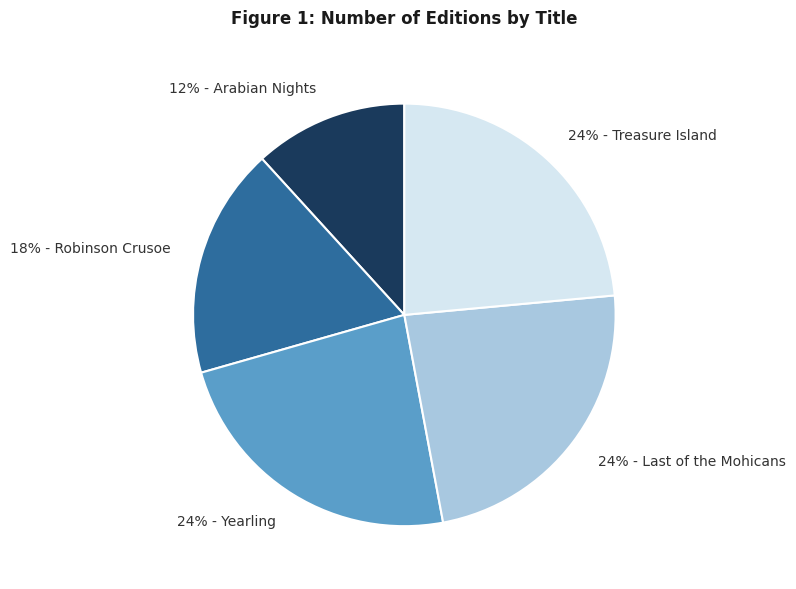

Is it true that 24% - Yearling is 12% of the pie?

False